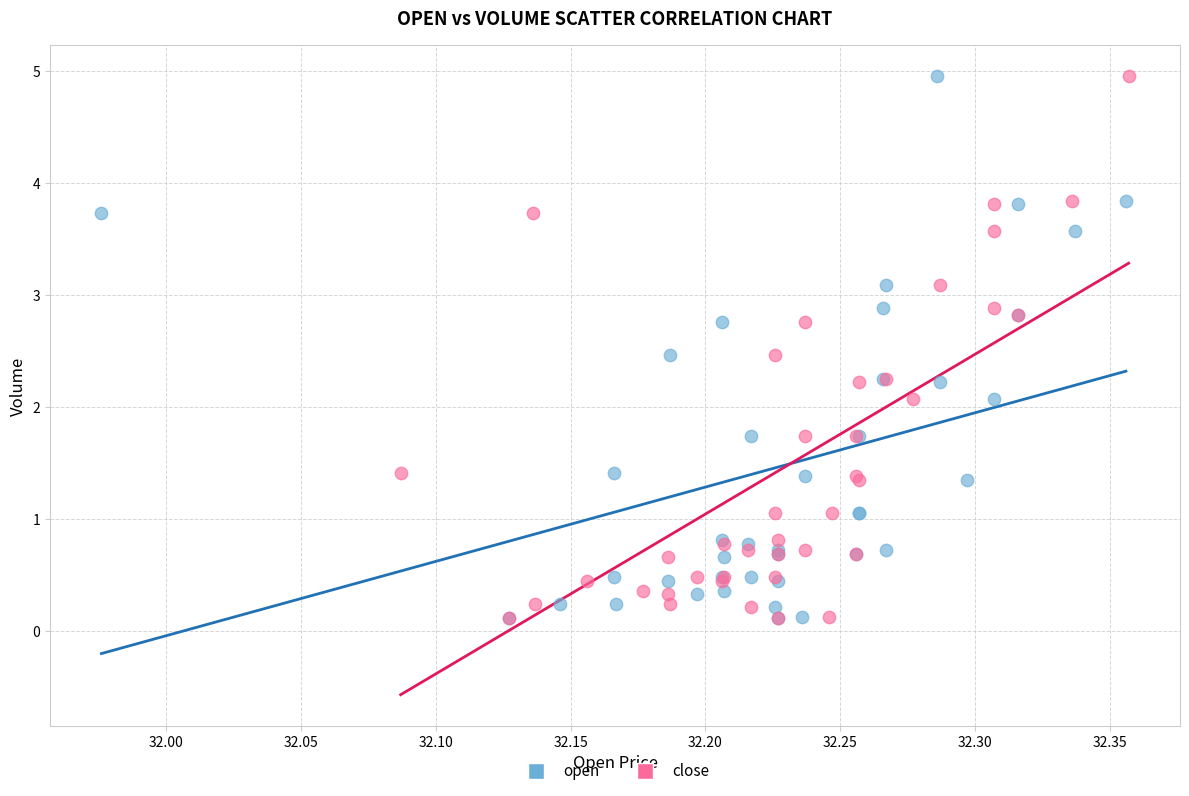

What are all the series names shown in the legend?

open, close